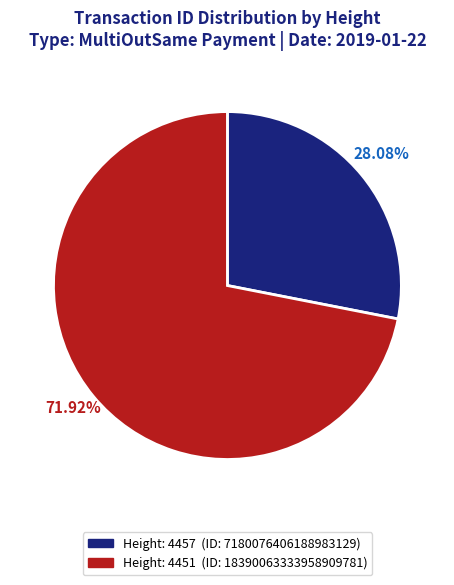

Is there any slice that represents more than half of the pie?

Yes